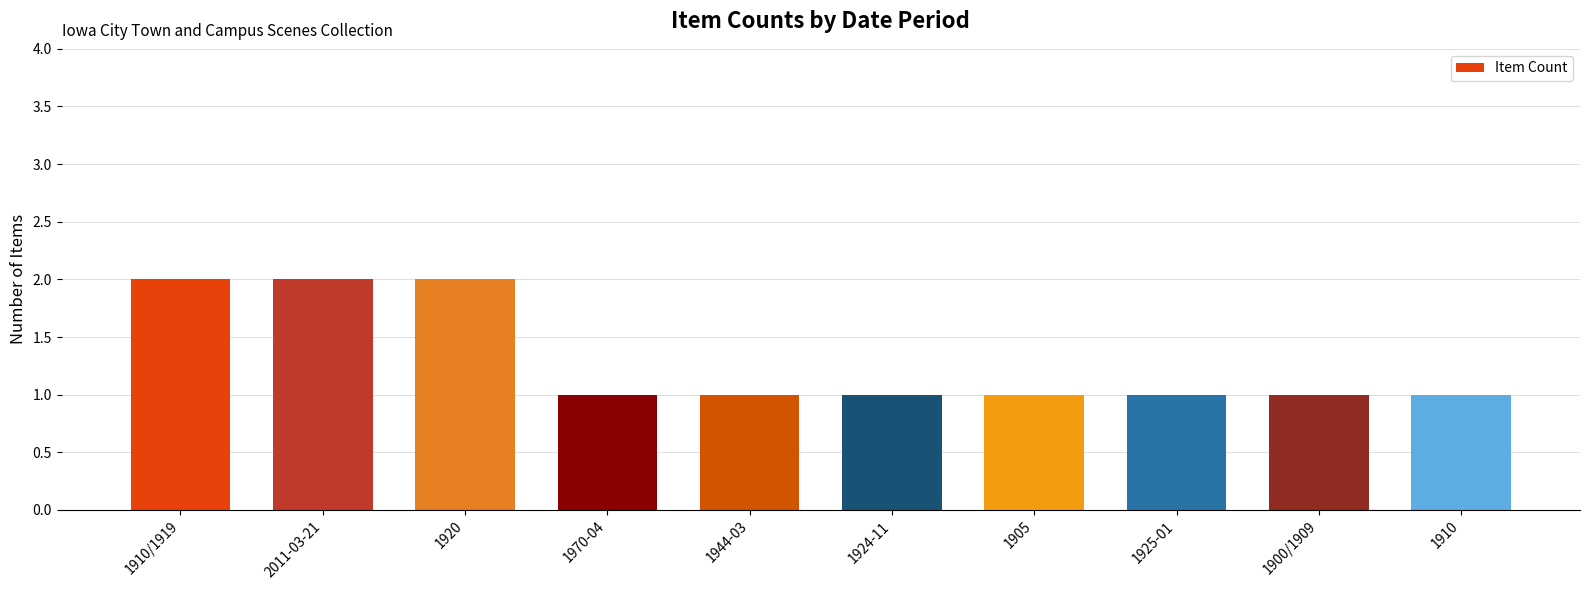

What is the ratio of the value at 1910 to the value at 1900/1909?

1.0